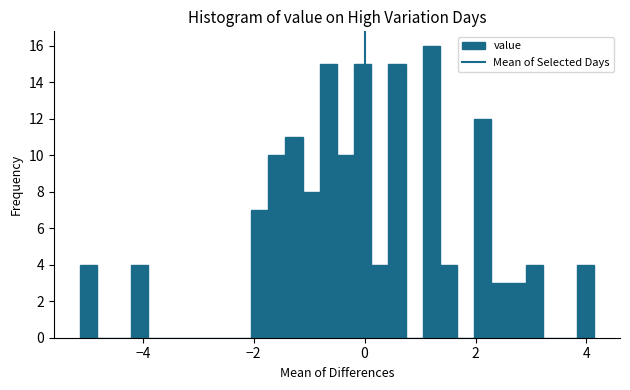

Read against the x-axis, roughly where is the centre of the tallest bar?

1.2